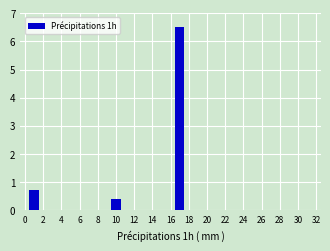

What is the greatest value displayed?

6.5